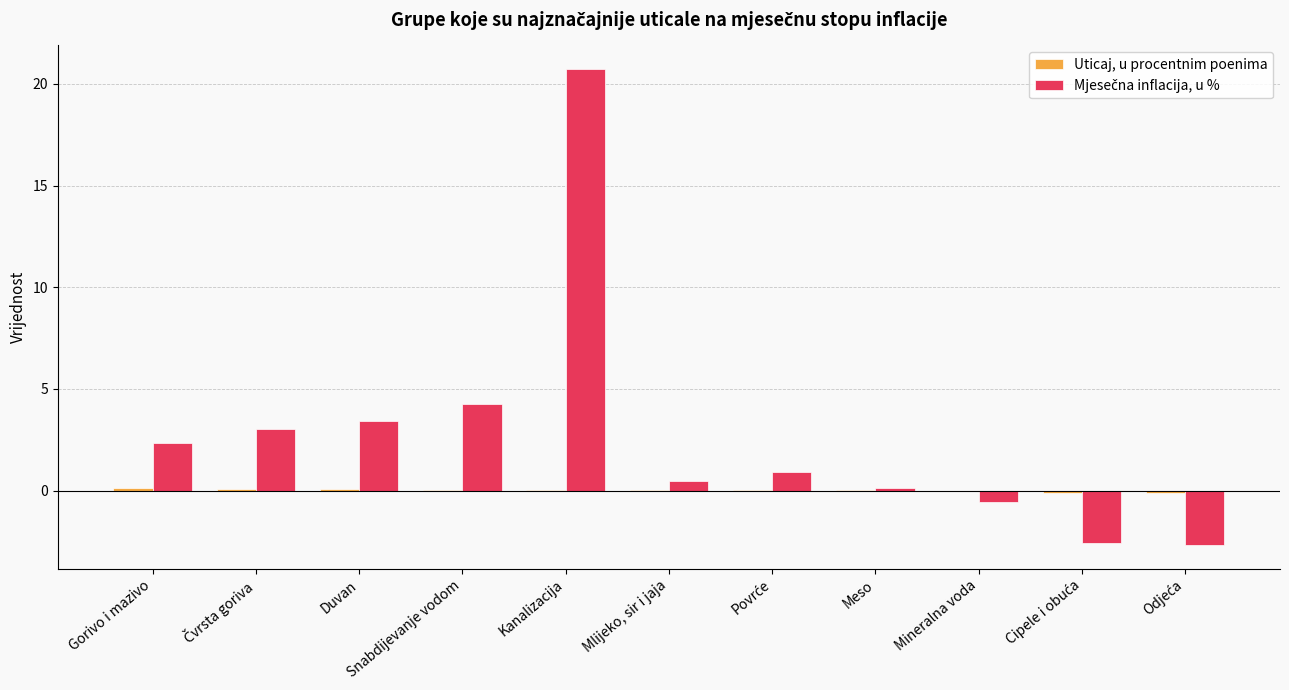

Which label corresponds to the largest value in the chart?

Kanalizacija